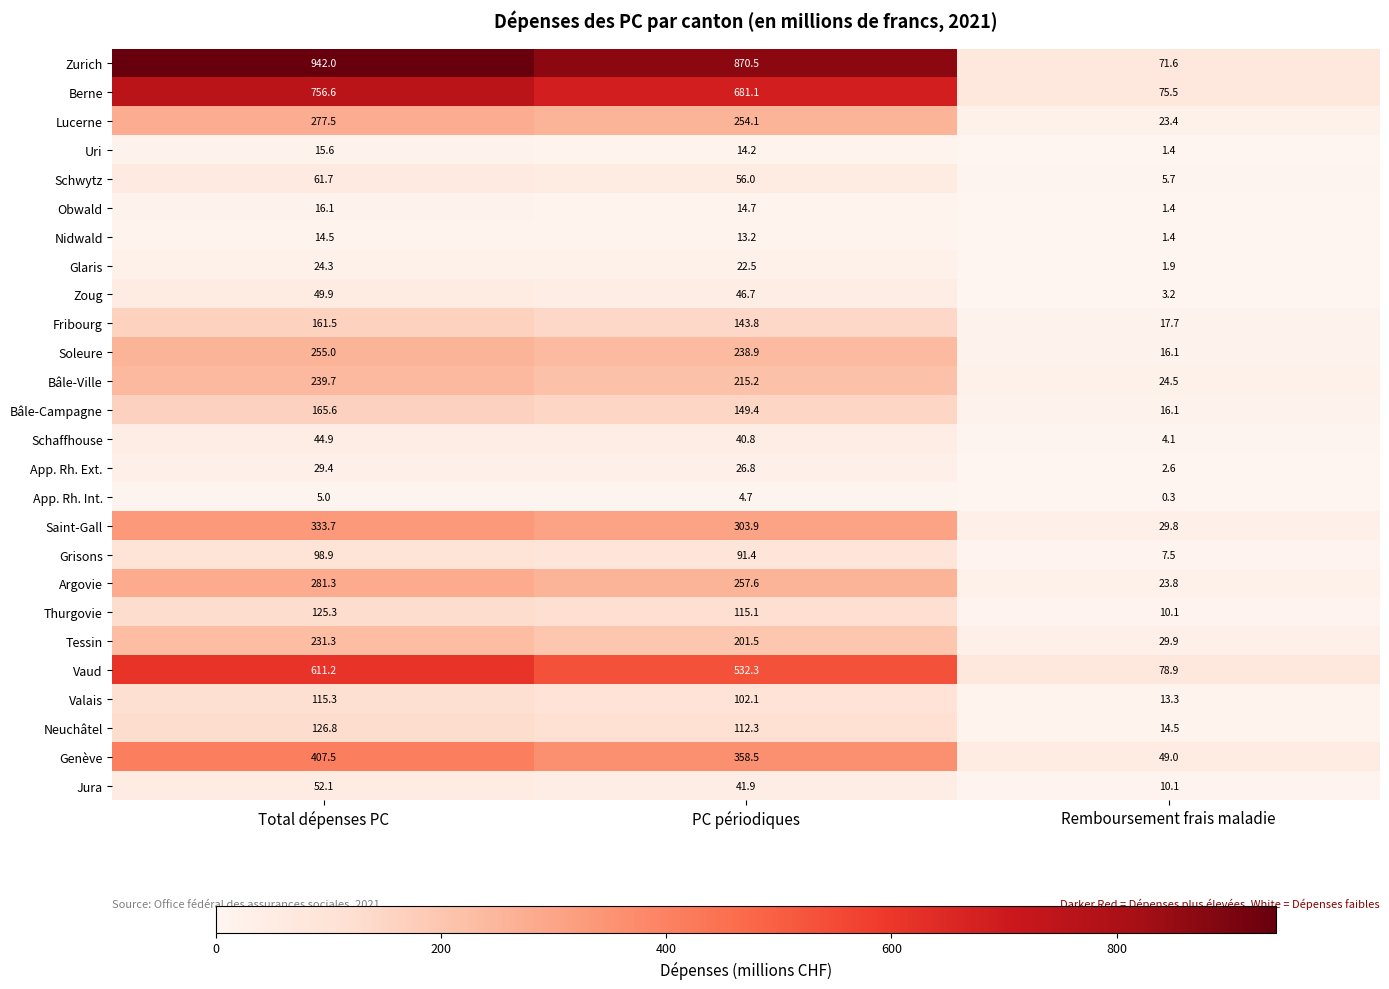

Where does the Soleure series first go above 238?

Total dépenses PC